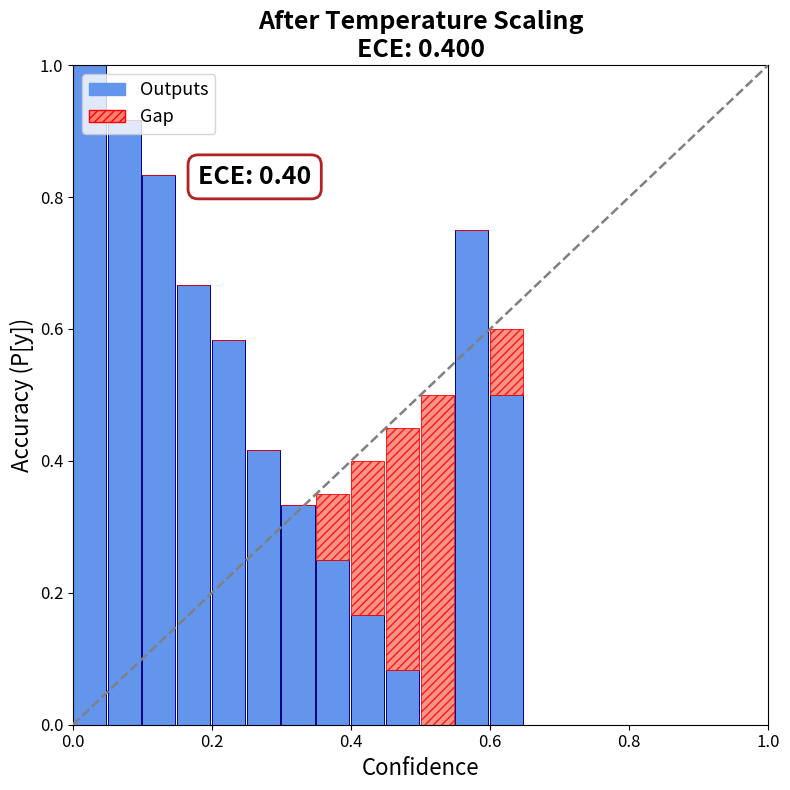

What are all the series names shown in the legend?

Outputs, Gap